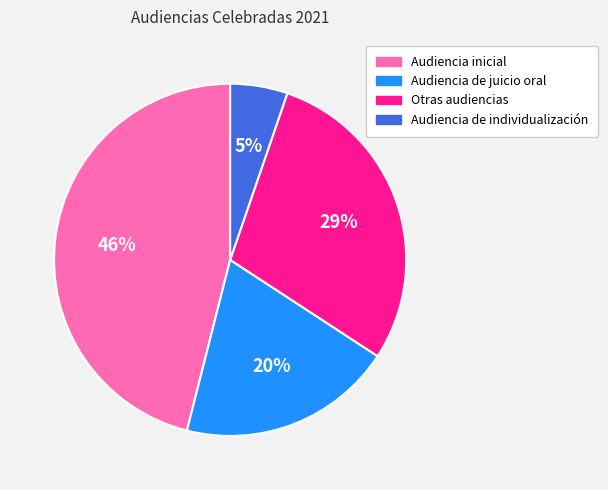

Is there a majority slice in this chart?

No